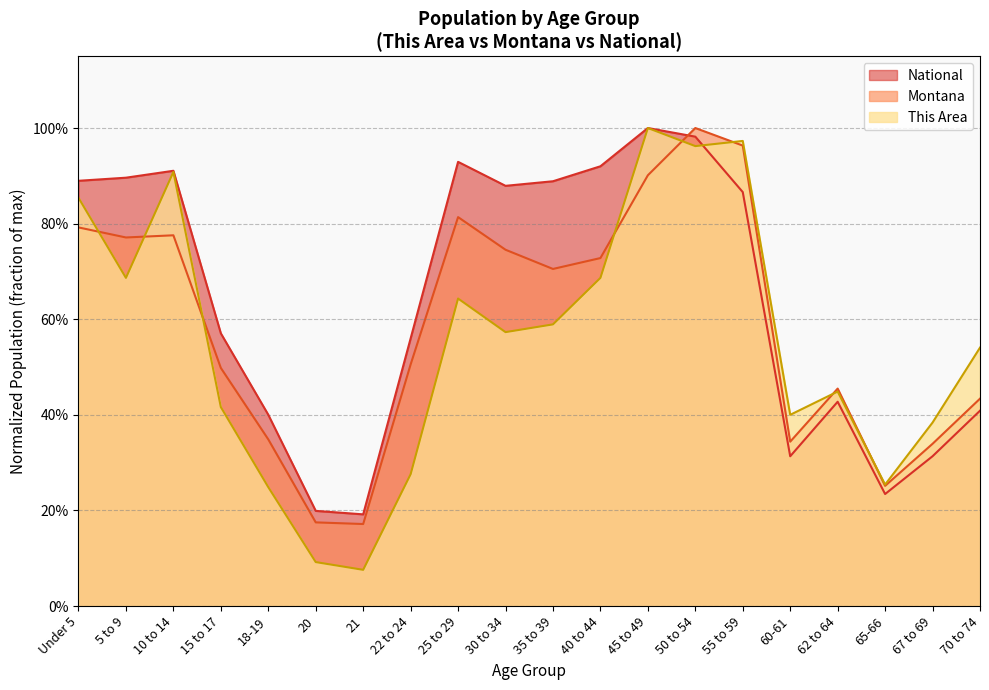

How many lines are shown in the chart?

3